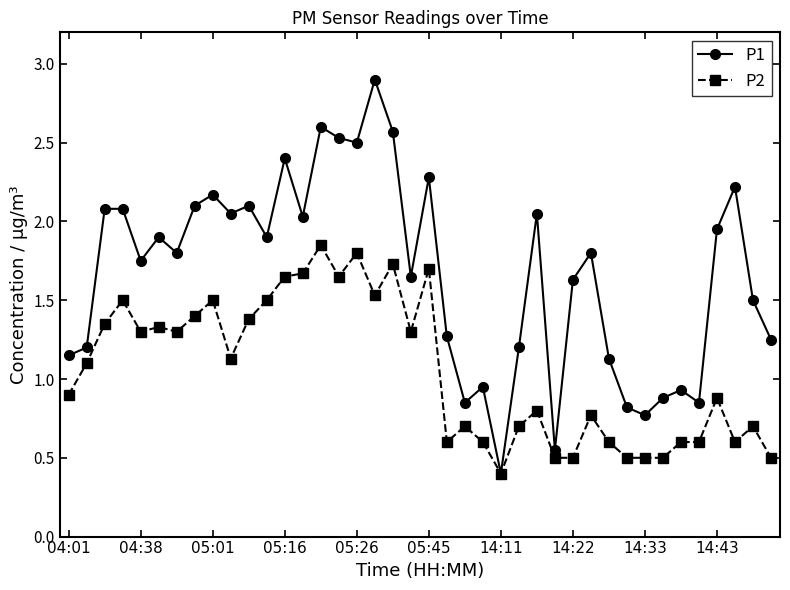

What is the value of the P2 point at the 12th from the left?

1.5